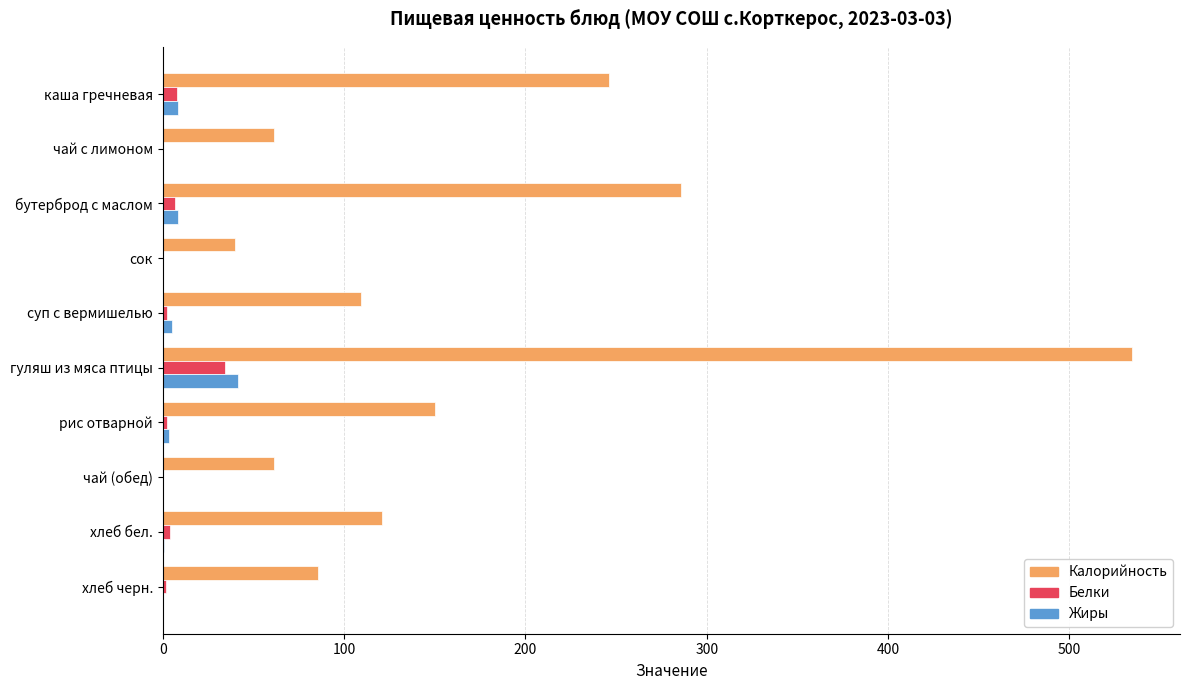

Count the number of data series in this chart.

3